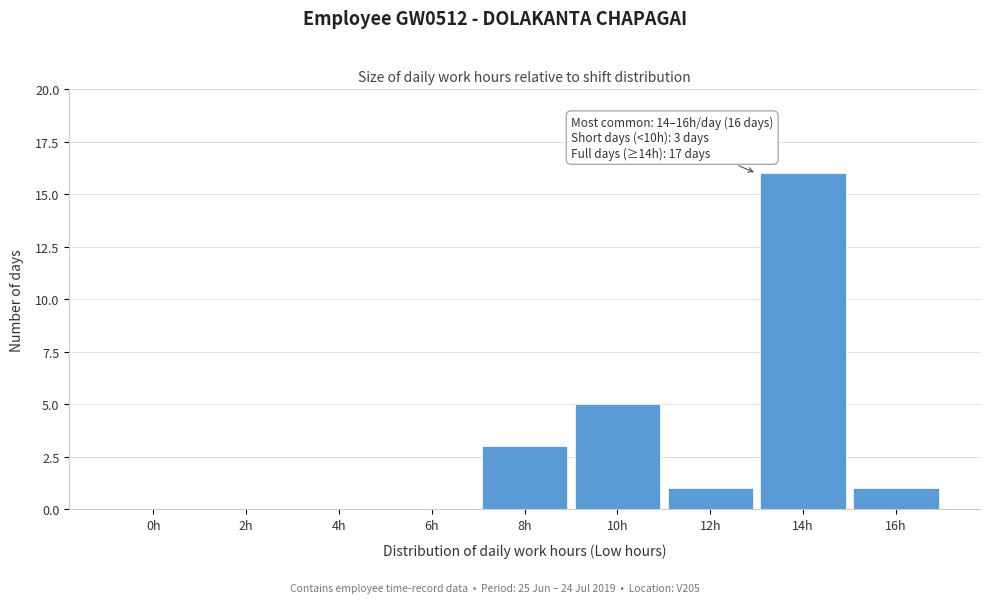

Reading left to right, list all the values displayed in this chart.

0h=0	2h=0	4h=0	6h=0	8h=3	10h=5	12h=1	14h=16	16h=1